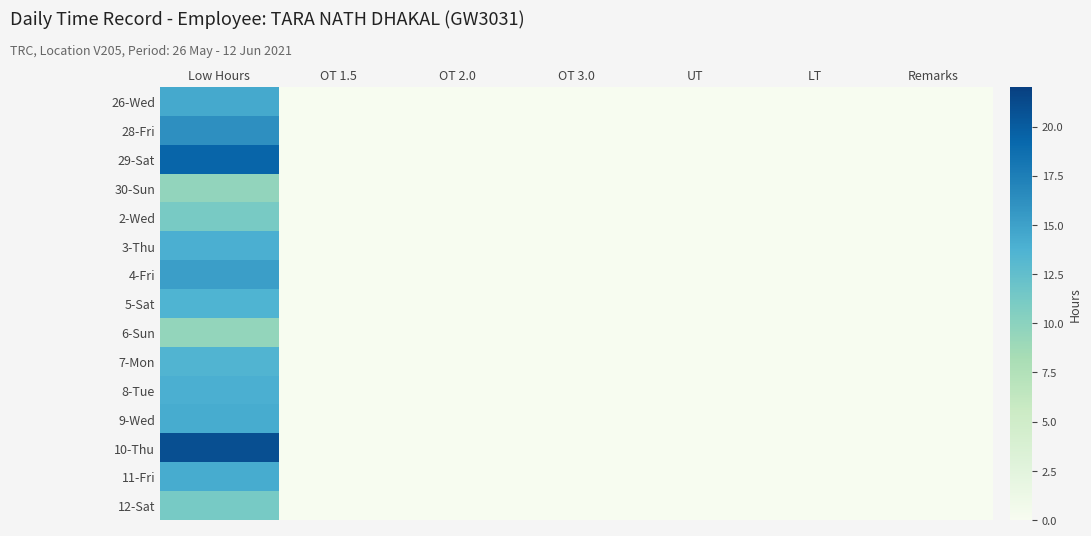

Reading left to right, list all the values displayed in this chart.

26-Wed: Low Hours=14.4	OT 1.5=0.0	OT 2.0=0.0	OT 3.0=0.0	UT=0.0	LT=0.0	Remarks=0.0
28-Fri: Low Hours=16.2	OT 1.5=0.0	OT 2.0=0.0	OT 3.0=0.0	UT=0.0	LT=0.0	Remarks=0.0
29-Sat: Low Hours=19.3	OT 1.5=0.0	OT 2.0=0.0	OT 3.0=0.0	UT=0.0	LT=0.0	Remarks=0.0
30-Sun: Low Hours=9.6	OT 1.5=0.0	OT 2.0=0.0	OT 3.0=0.0	UT=0.0	LT=0.0	Remarks=0.0
2-Wed: Low Hours=11.1	OT 1.5=0.0	OT 2.0=0.0	OT 3.0=0.0	UT=0.0	LT=0.0	Remarks=0.0
3-Thu: Low Hours=13.9	OT 1.5=0.0	OT 2.0=0.0	OT 3.0=0.0	UT=0.0	LT=0.0	Remarks=0.0
4-Fri: Low Hours=15.2	OT 1.5=0.0	OT 2.0=0.0	OT 3.0=0.0	UT=0.0	LT=0.0	Remarks=0.0
5-Sat: Low Hours=13.6	OT 1.5=0.0	OT 2.0=0.0	OT 3.0=0.0	UT=0.0	LT=0.0	Remarks=0.0
6-Sun: Low Hours=9.5	OT 1.5=0.0	OT 2.0=0.0	OT 3.0=0.0	UT=0.0	LT=0.0	Remarks=0.0
7-Mon: Low Hours=13.6	OT 1.5=0.0	OT 2.0=0.0	OT 3.0=0.0	UT=0.0	LT=0.0	Remarks=0.0
8-Tue: Low Hours=14.0	OT 1.5=0.0	OT 2.0=0.0	OT 3.0=0.0	UT=0.0	LT=0.0	Remarks=0.0
9-Wed: Low Hours=14.2	OT 1.5=0.0	OT 2.0=0.0	OT 3.0=0.0	UT=0.0	LT=0.0	Remarks=0.0
10-Thu: Low Hours=20.9	OT 1.5=0.0	OT 2.0=0.0	OT 3.0=0.0	UT=0.0	LT=0.0	Remarks=0.0
11-Fri: Low Hours=14.2	OT 1.5=0.0	OT 2.0=0.0	OT 3.0=0.0	UT=0.0	LT=0.0	Remarks=0.0
12-Sat: Low Hours=11.2	OT 1.5=0.0	OT 2.0=0.0	OT 3.0=0.0	UT=0.0	LT=0.0	Remarks=0.0